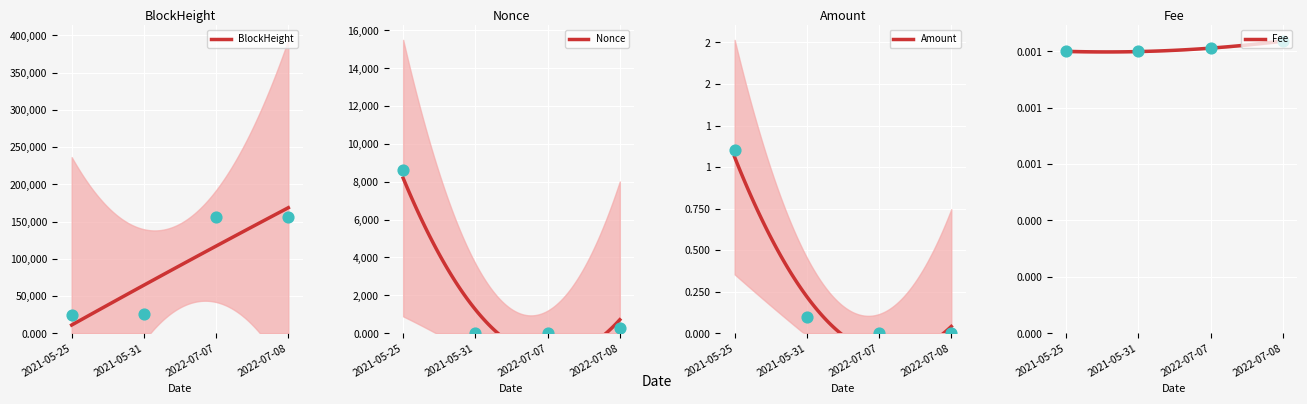

What is the total value across all series at 2021-05-31?

25900.1